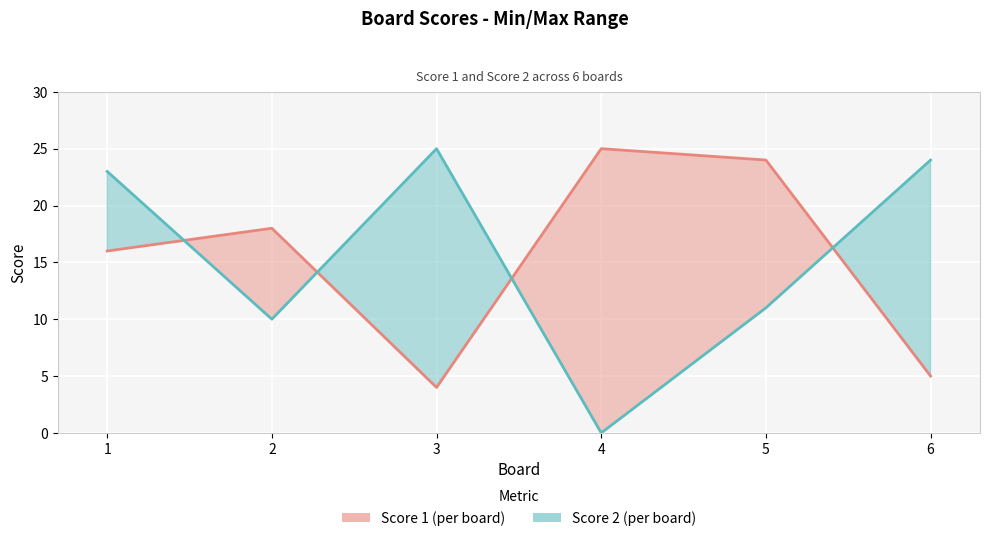

List the series in order of their peak value, lowest first.

Score 1, Score 2